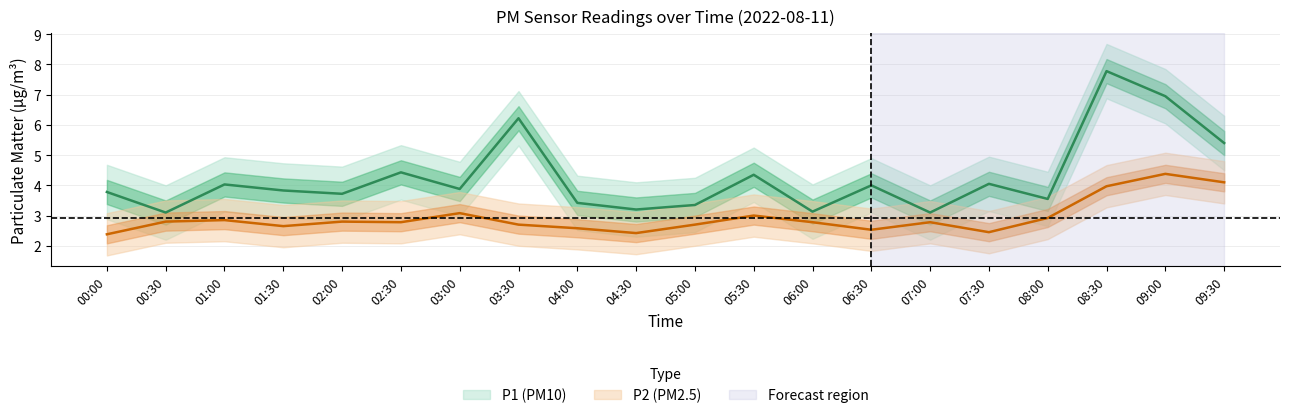

Reading left to right, what are all the values shown in this chart?

P1: 3.8	3.1	4.0	3.8	3.7	4.4	3.9	6.2	3.4	3.2	3.4	4.3	3.1	4.0	3.1	4.0	3.5	7.8	7.0	5.4
P2: 2.4	2.8	2.9	2.6	2.8	2.8	3.1	2.7	2.6	2.4	2.7	3.0	2.8	2.5	2.8	2.5	2.9	4.0	4.4	4.1